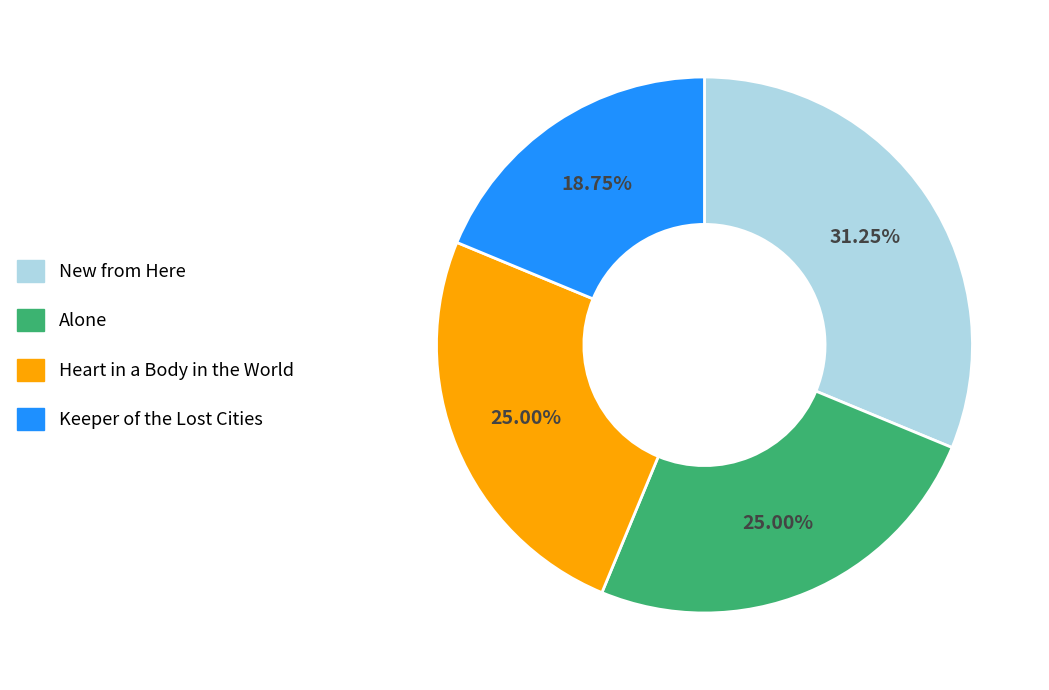

Count the number of slices in the pie.

4